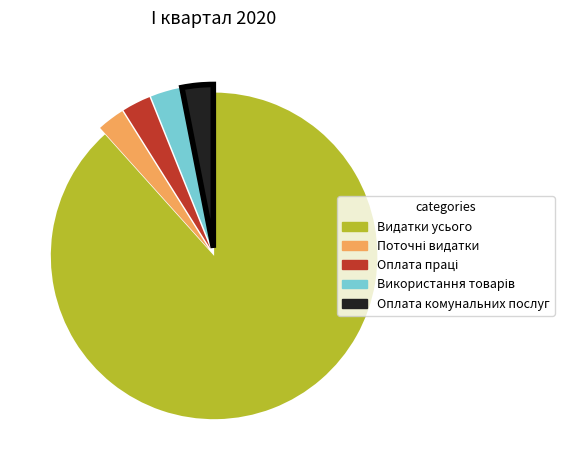

Which category accounts for the majority?

Видатки усього